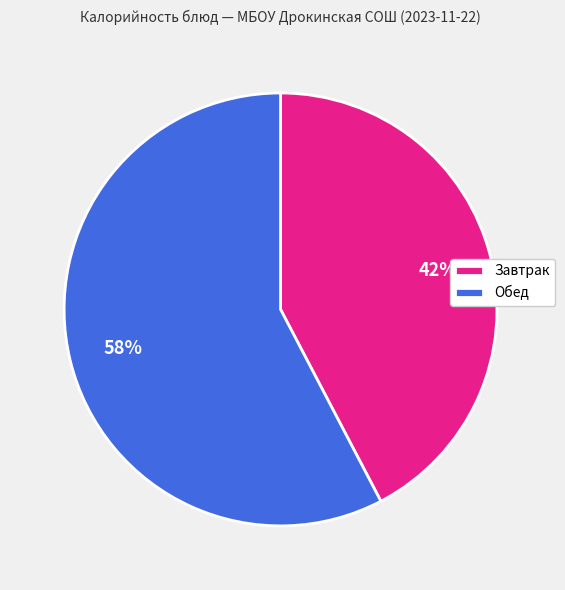

To the nearest percent, what percentage of the pie is Завтрак?

42%